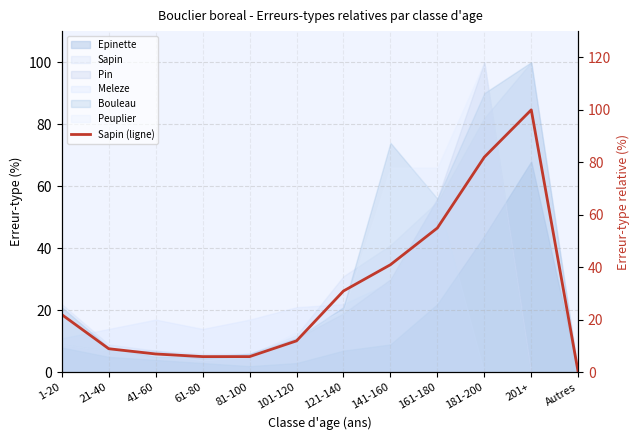

What is the greatest value displayed?

100